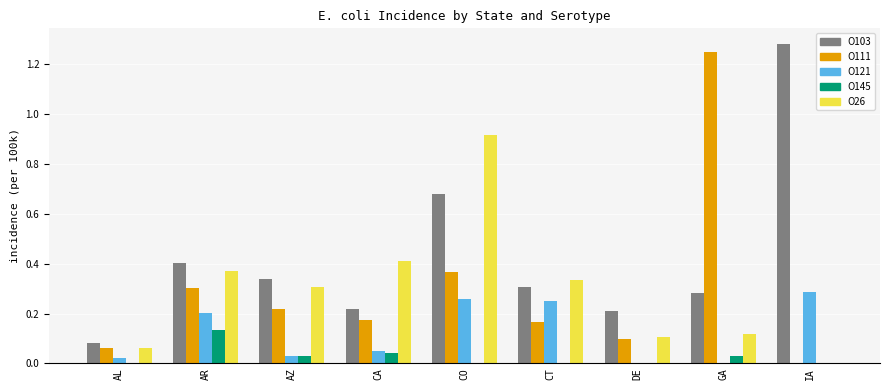

At which category is the sum across all series the highest?

CO